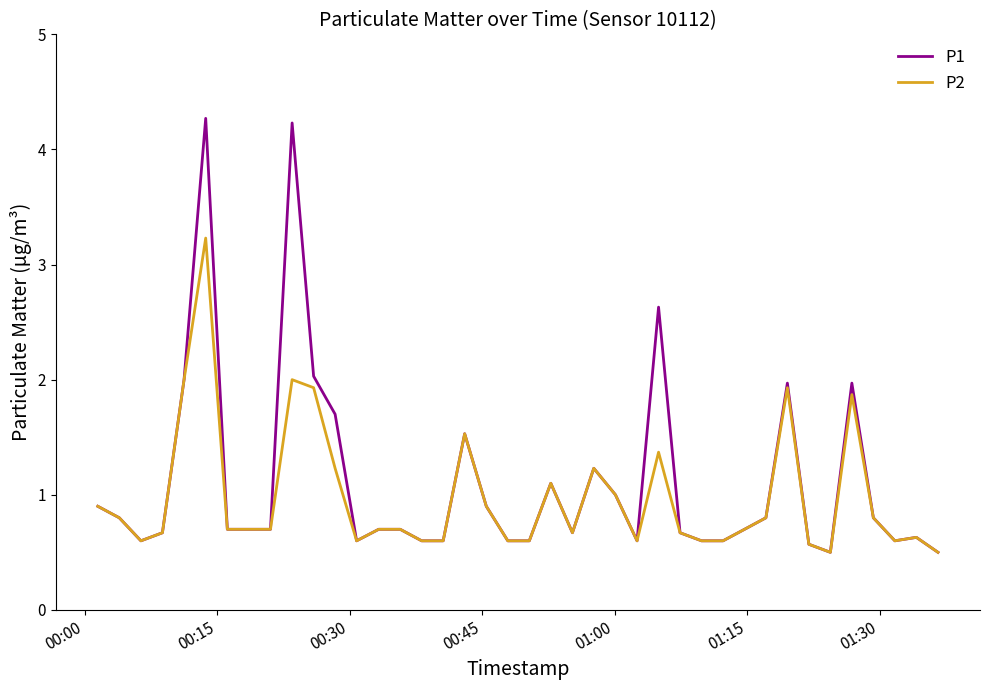

What is the sum of all P2 values?

39.0